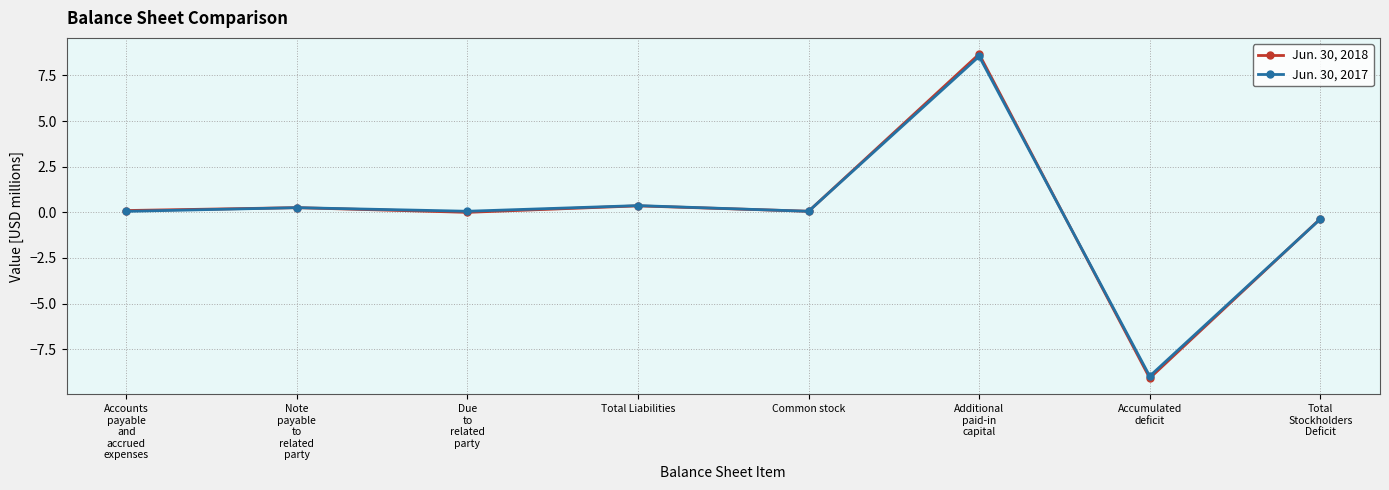

What is the value of the Jun. 30, 2017 point at the 6th from the left?

8.5